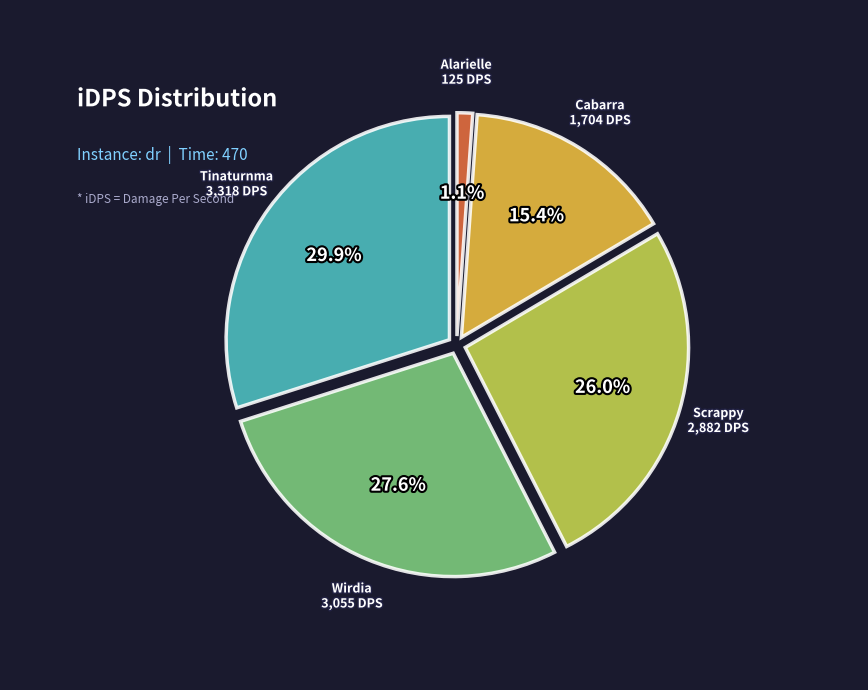

Does any single category account for the majority?

No